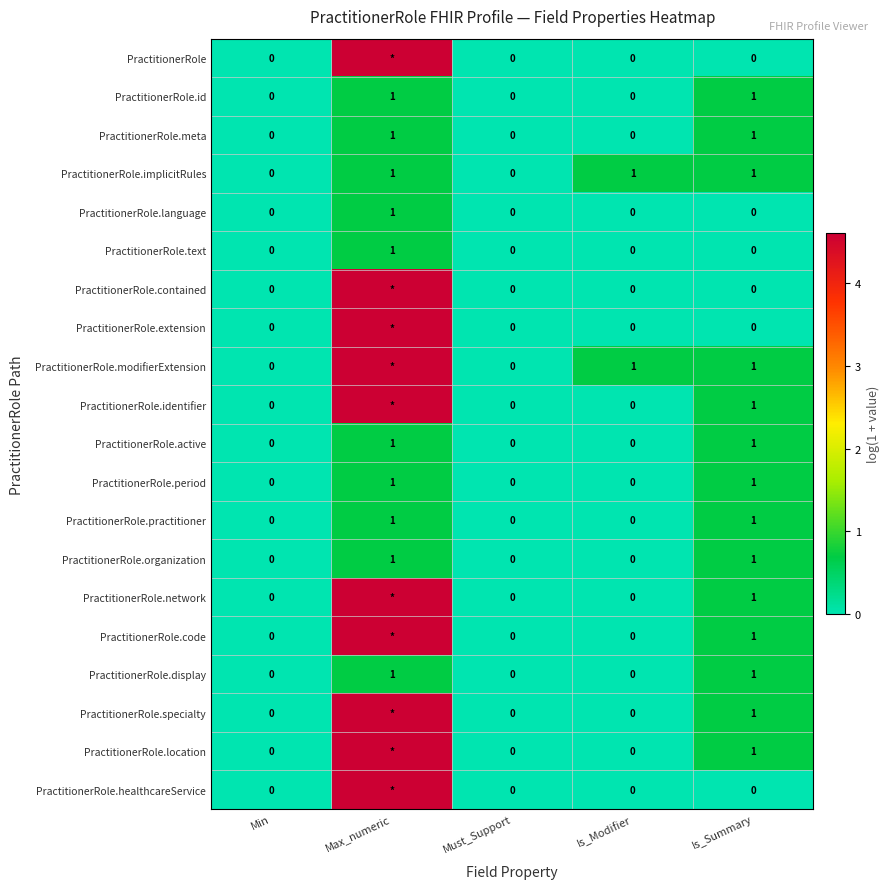

Where is PractitionerRole.id nearest to the value 0?

Min